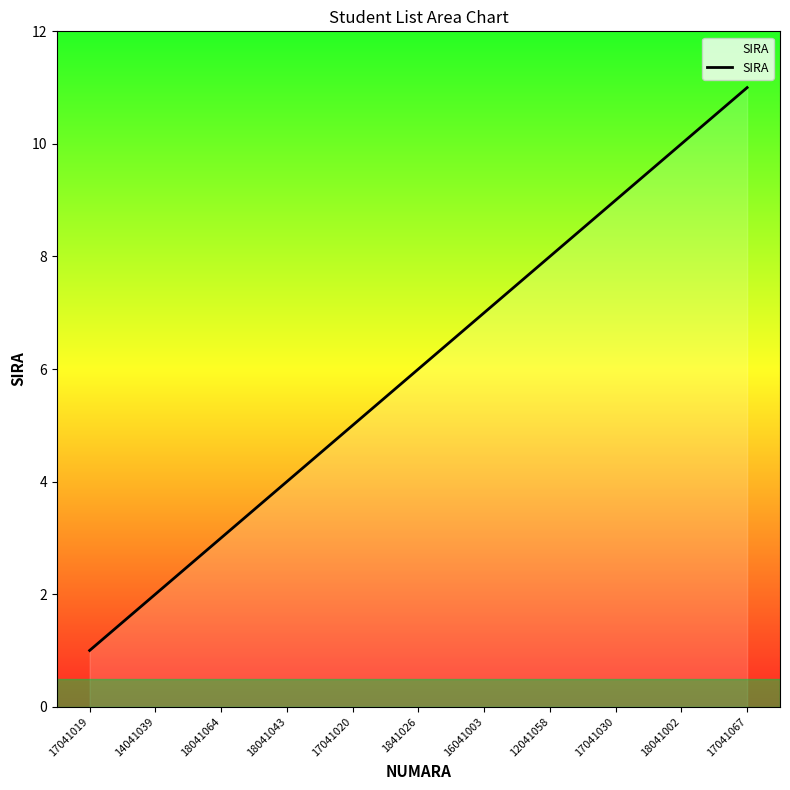

What is the ratio of the value at 17041019 to the value at 12041058?

0.1